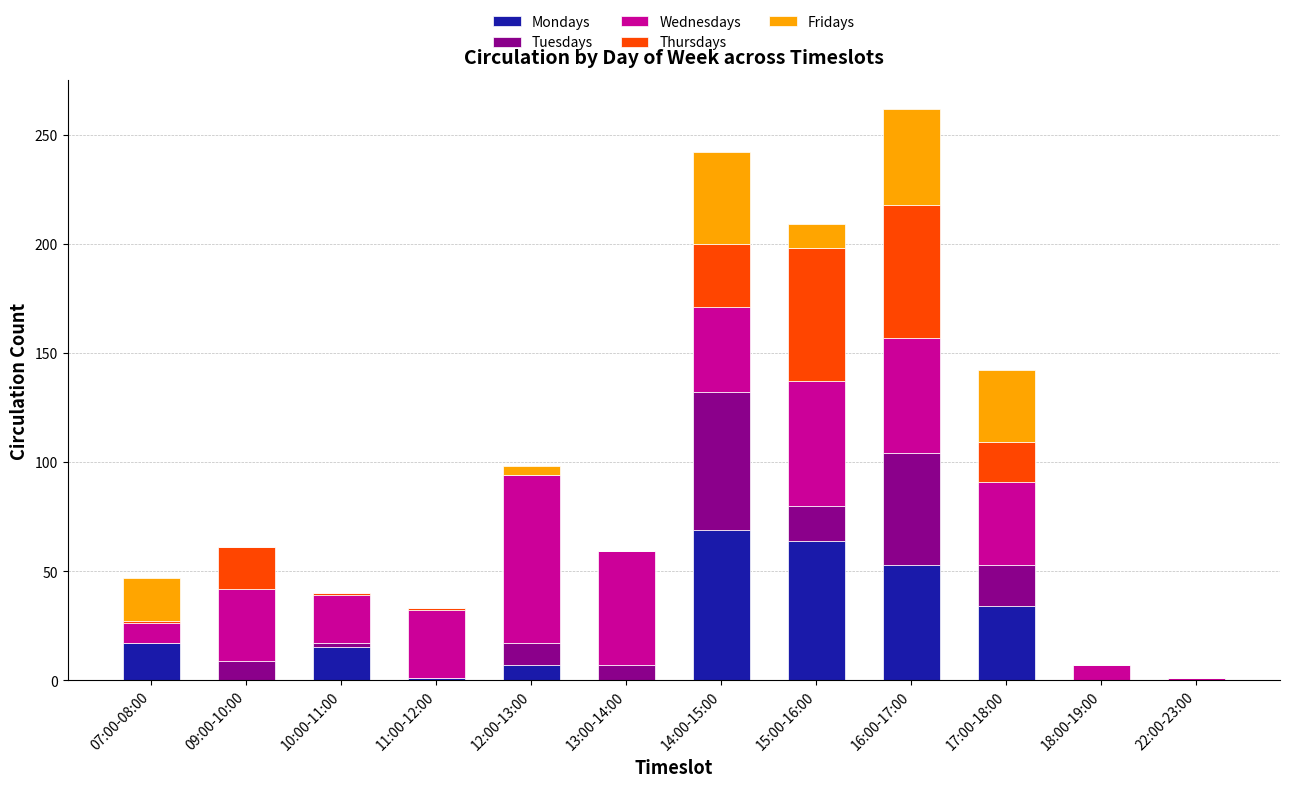

The Mondays series shows 0 at 09:00-10:00. True or false?

True